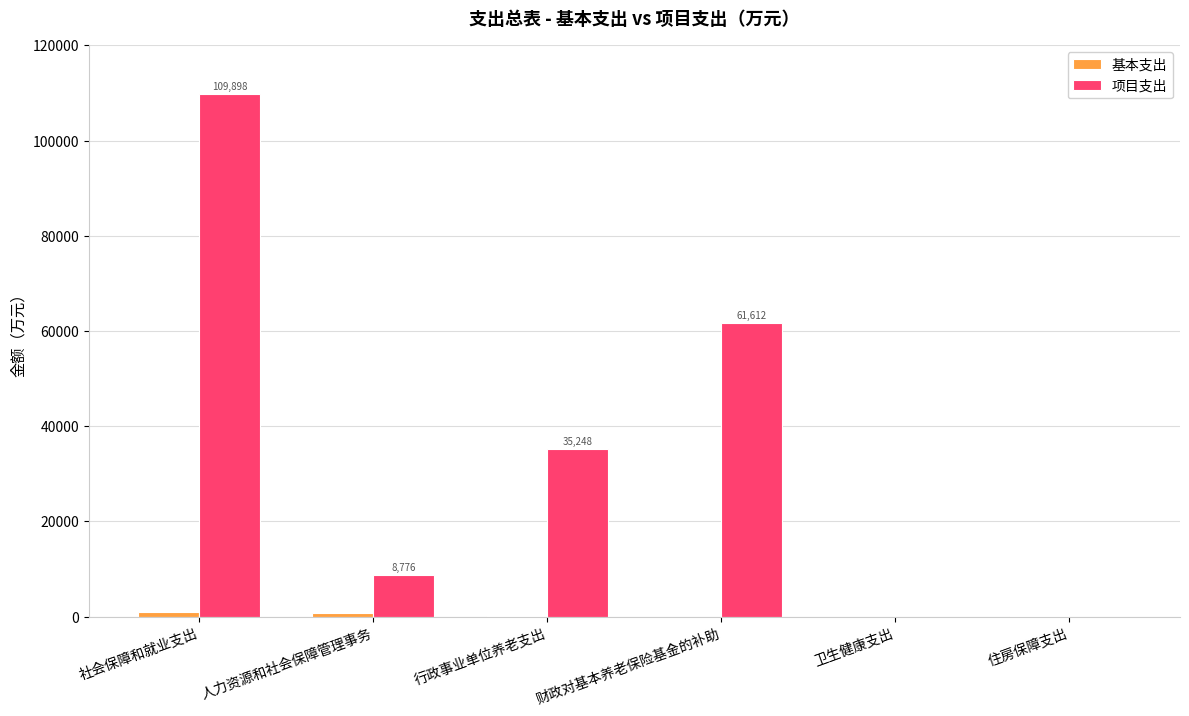

What is the maximum value shown in the chart?

109898.0